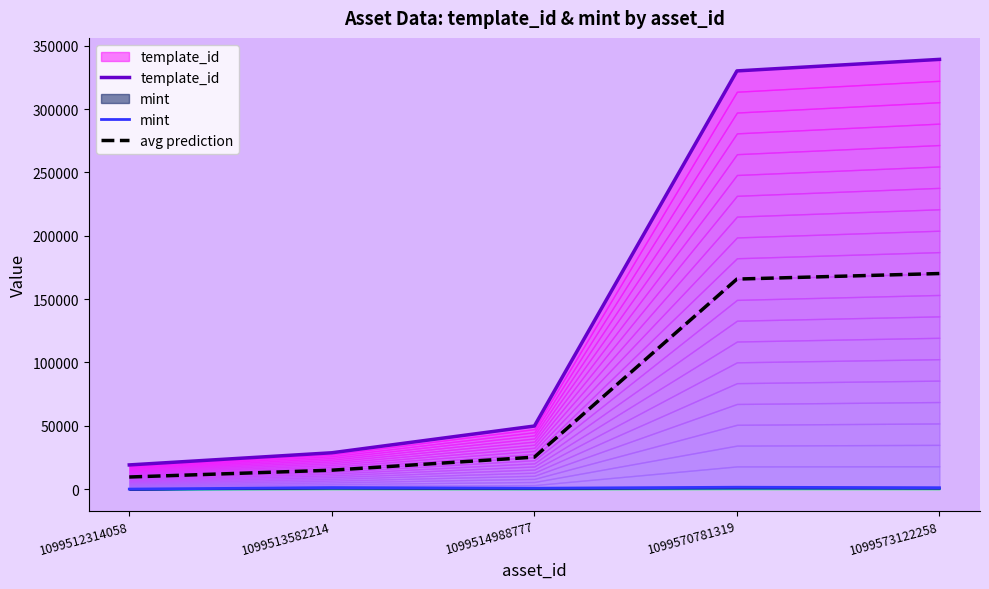

True or false: template_id and mint cross at least once.

False